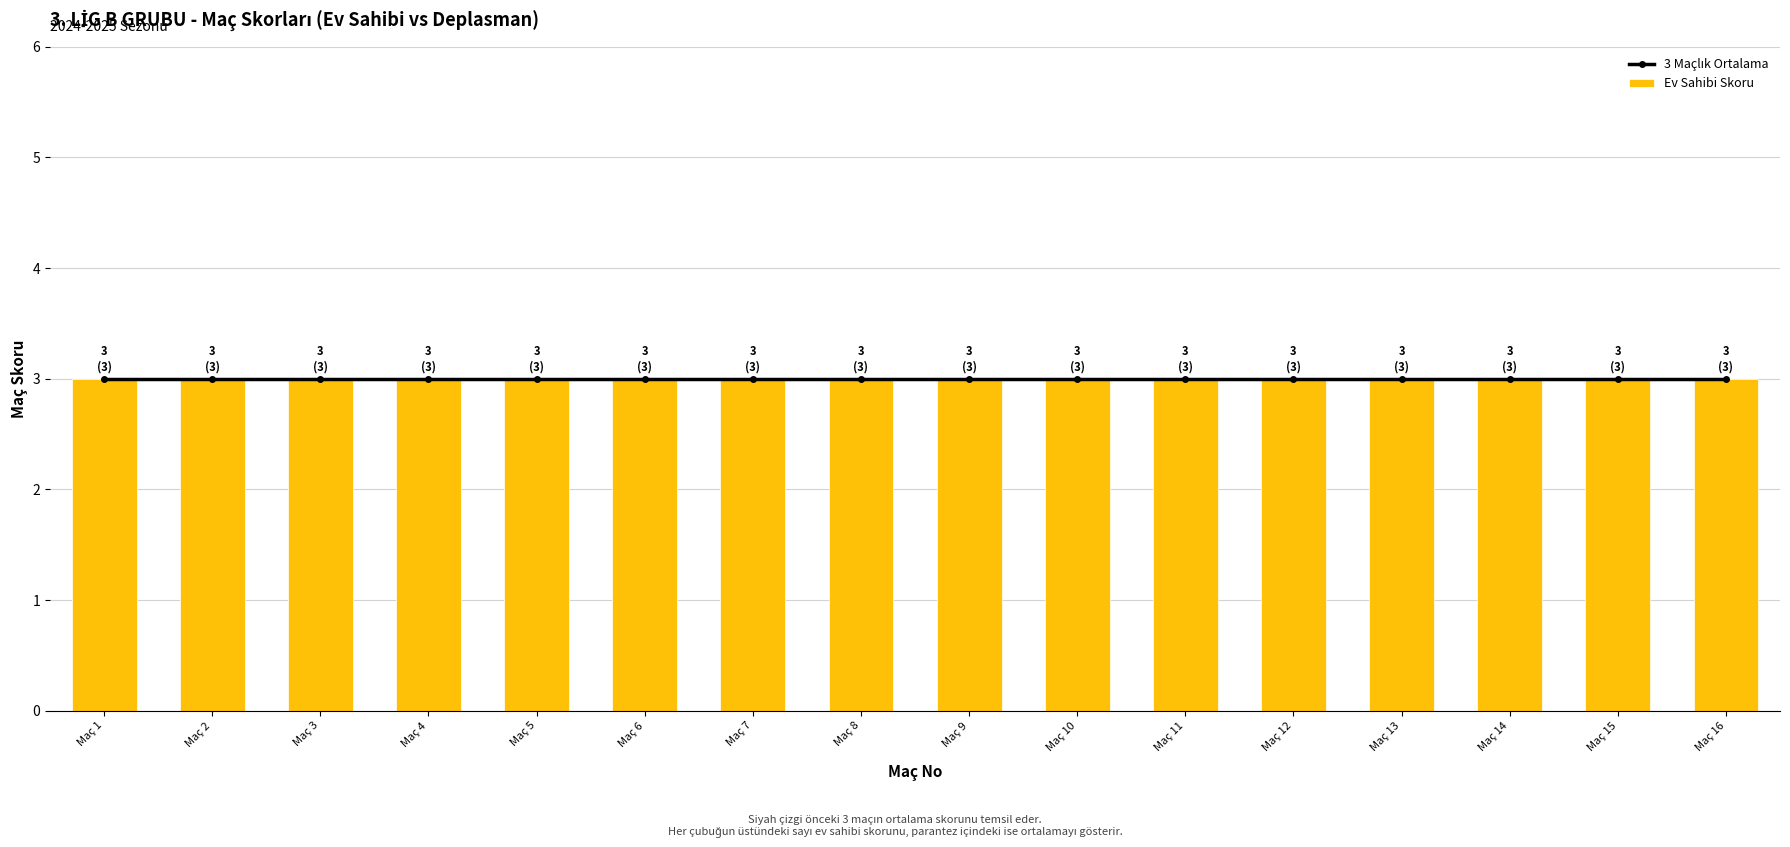

The Home Score series shows 3 at 1. True or false?

True